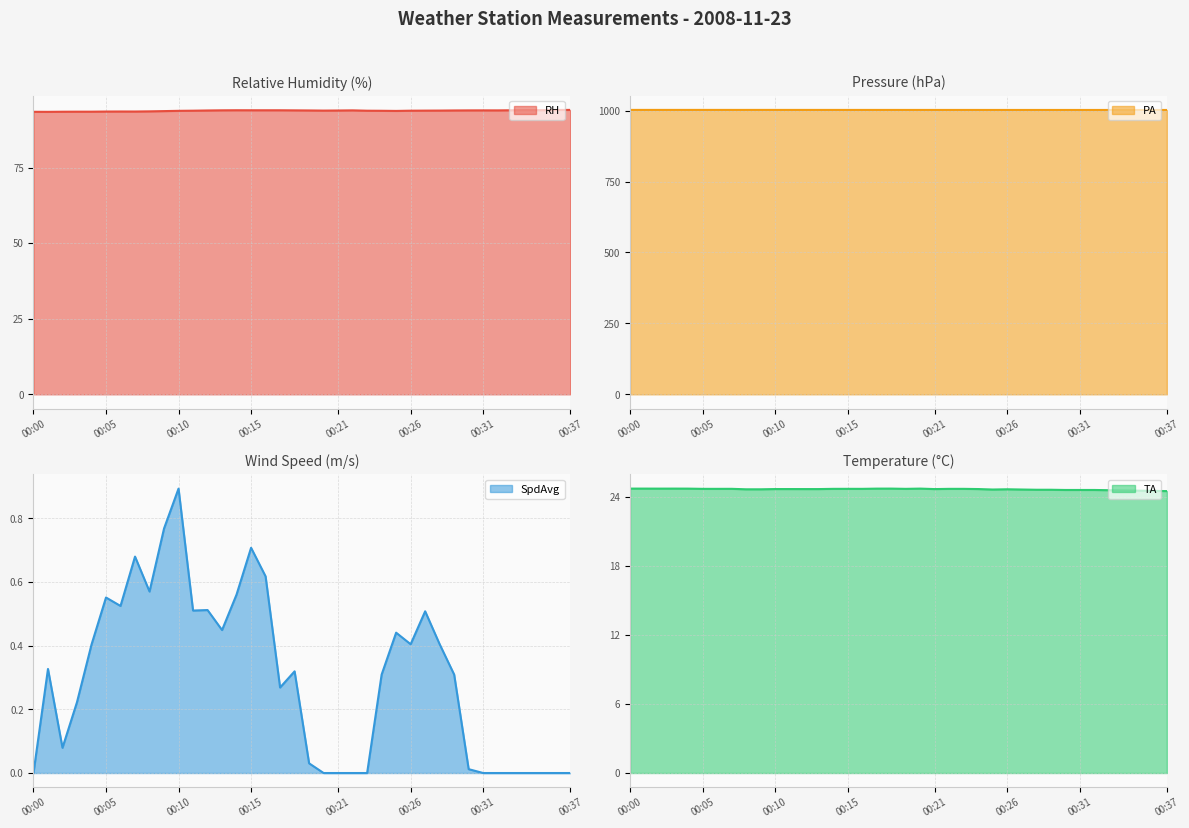

What is the sum of the RH values at 00:18 and 00:25?

187.7